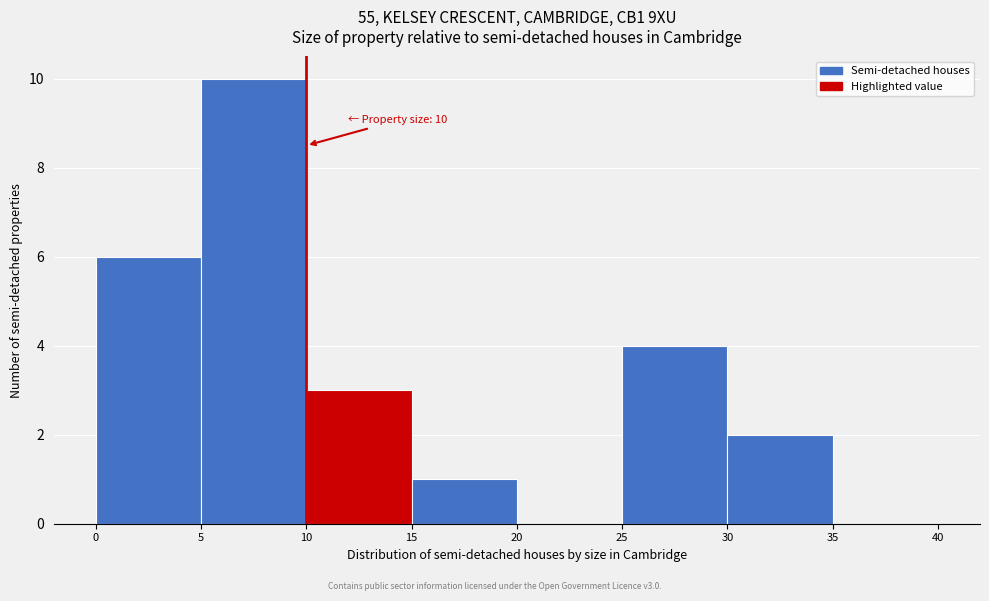

Which range on the x-axis has the tallest bar?

5 to 10